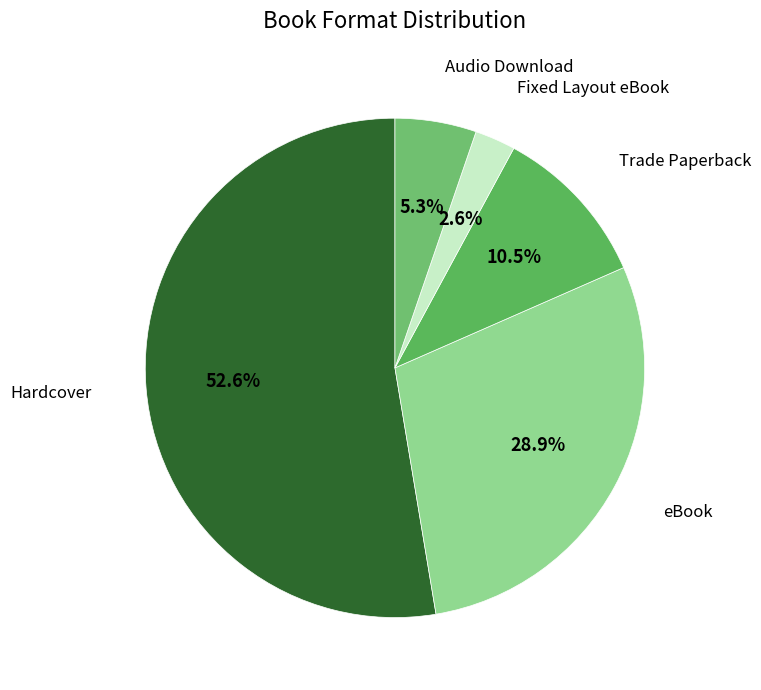

Count the number of slices in the pie.

5